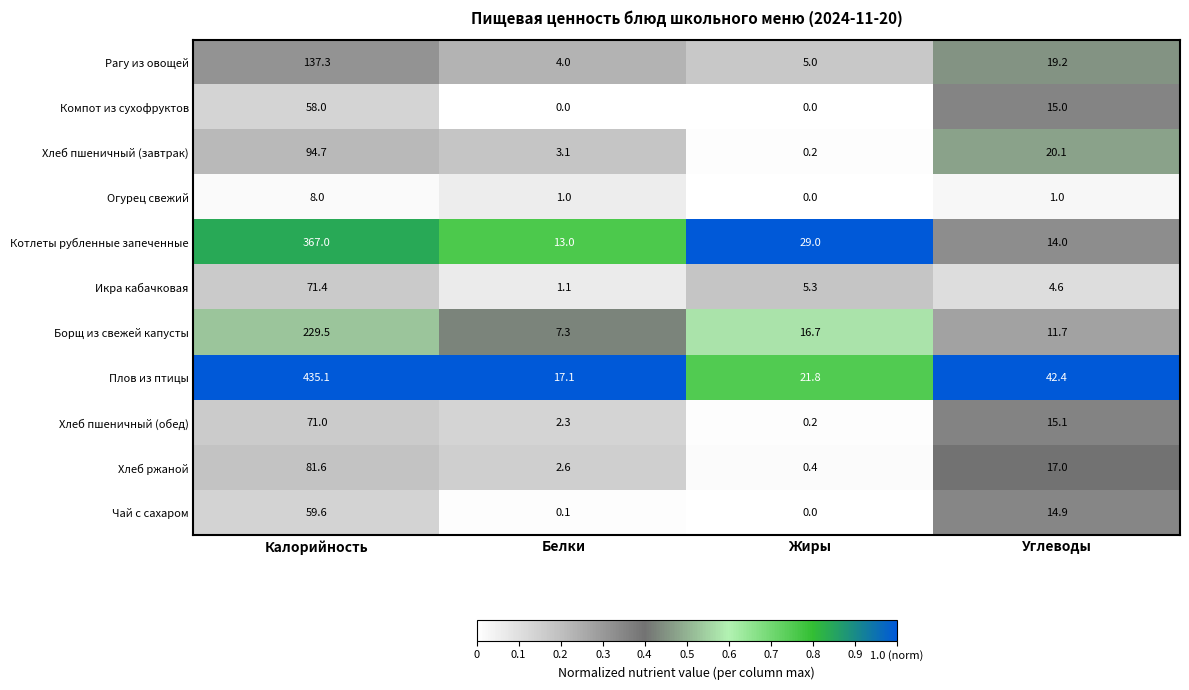

Count the Компот из сухофруктов values in the range 0 to 58.

4